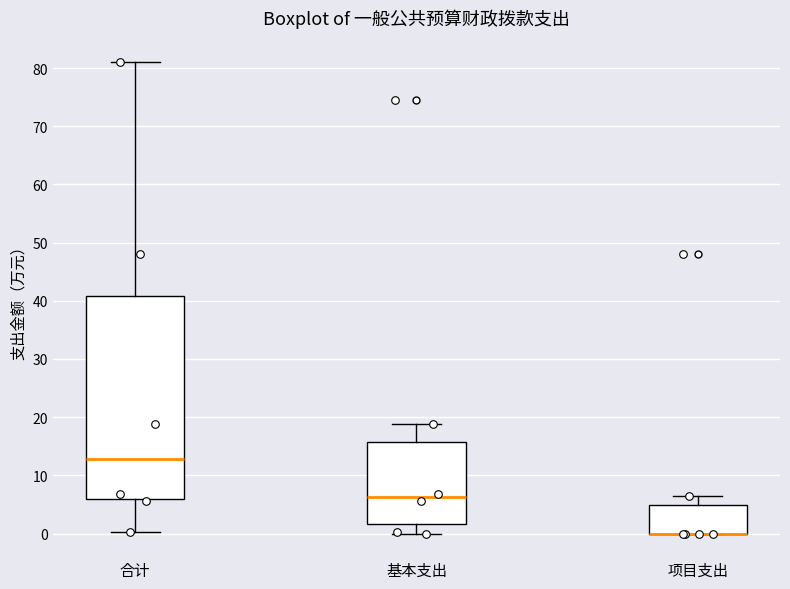

Reading left to right, transcribe this box plot: for each box, give where its median line is, the range the box spans, and where its two whiskers end, as read against the y-axis. The values are not printed on the chart, so give them approximately, as read against the axis.

合计: median 13, box 6 to 41, whiskers 0 to 81
基本支出: median 6, box 2 to 16, whiskers 0 to 19
项目支出: median 0 (drawn on the box's lower edge), box 0 to 5, whiskers 0 to 7